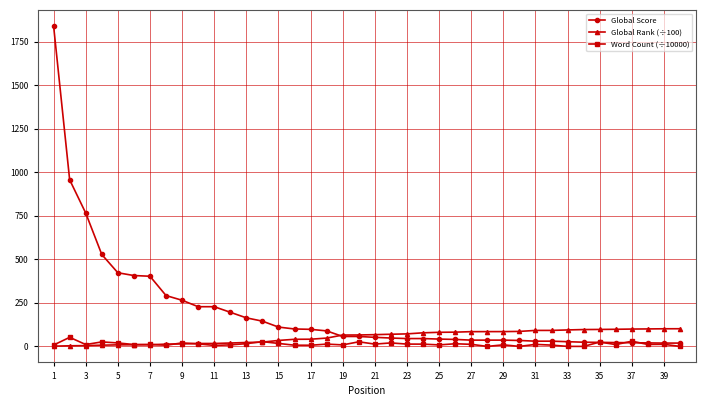

Which series has the largest total across all categories?

Global Score